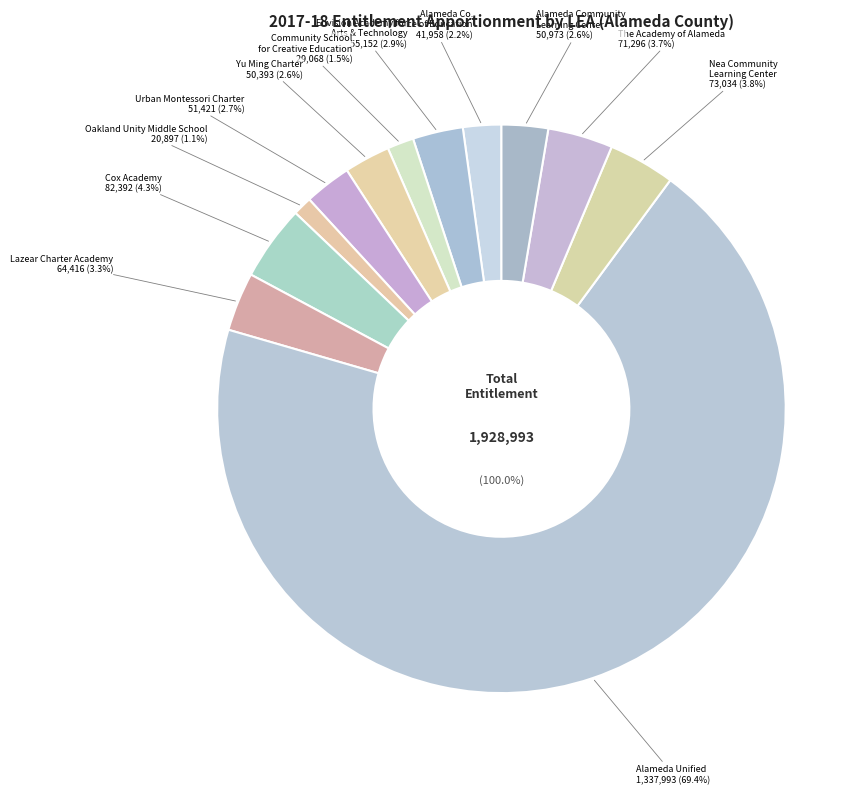

The Community School for Creative Education slice represents 1% of the pie. True or false?

False